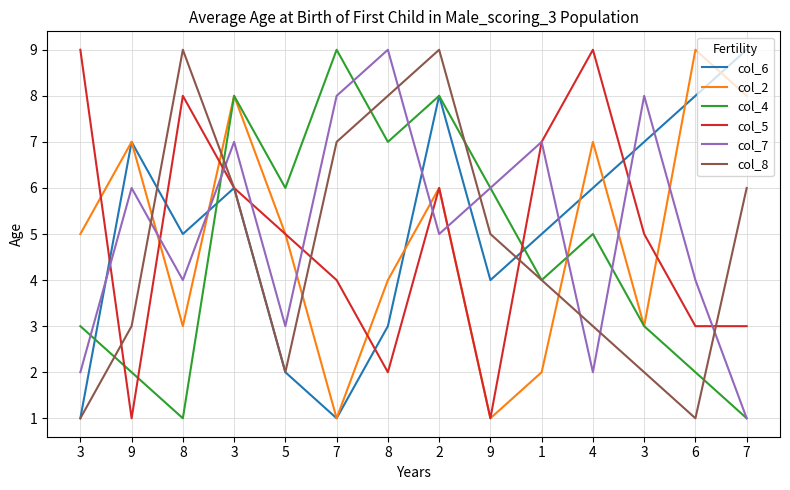

Reading left to right, list all the values displayed in this chart.

col_6: 3=1	9=7	8=5	3=6	5=2	7=1	8=3	2=8	9=4	1=5	4=6	3=7	6=8	7=9
col_2: 3=5	9=7	8=3	3=8	5=5	7=1	8=4	2=6	9=1	1=2	4=7	3=3	6=9	7=8
col_4: 3=3	9=2	8=1	3=8	5=6	7=9	8=7	2=8	9=6	1=4	4=5	3=3	6=2	7=1
col_5: 3=9	9=1	8=8	3=6	5=5	7=4	8=2	2=6	9=1	1=7	4=9	3=5	6=3	7=3
col_7: 3=2	9=6	8=4	3=7	5=3	7=8	8=9	2=5	9=6	1=7	4=2	3=8	6=4	7=1
col_8: 3=1	9=3	8=9	3=6	5=2	7=7	8=8	2=9	9=5	1=4	4=3	3=2	6=1	7=6